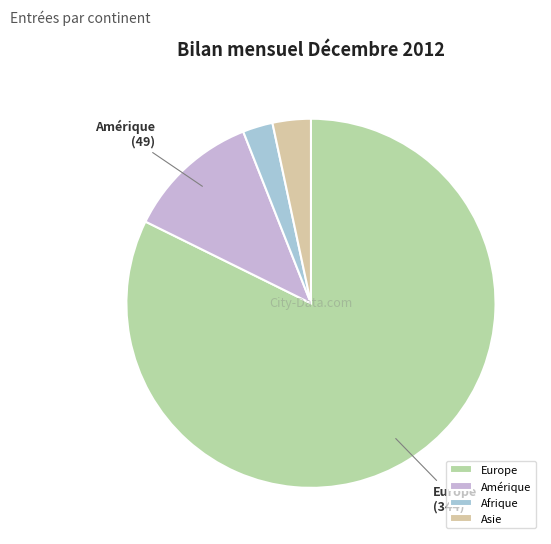

How many slices are in this pie chart?

4